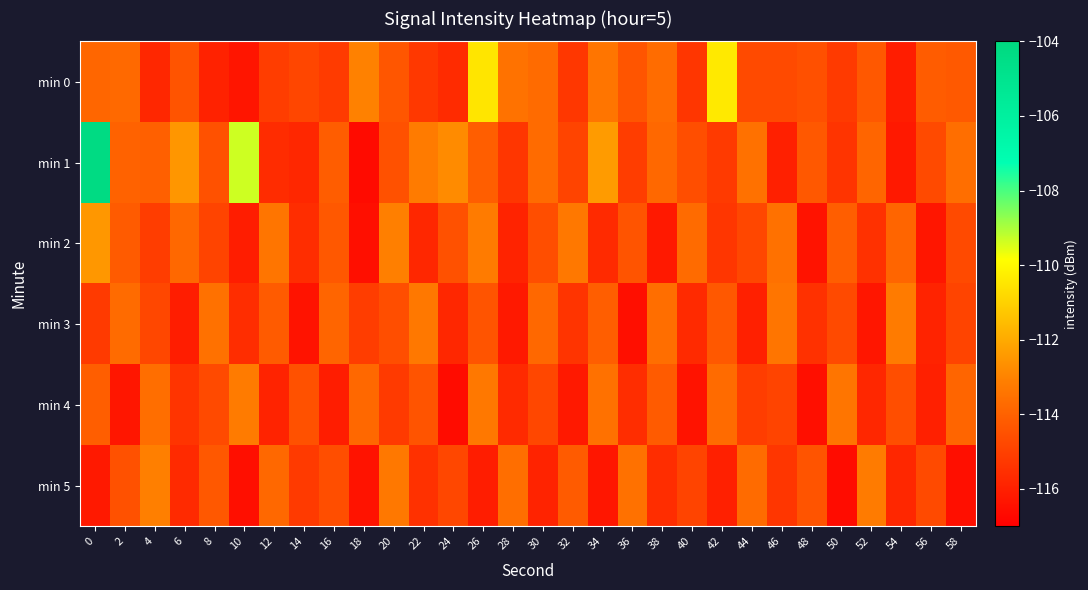

Between 4 and 52, which series saw the biggest shift?

min 4